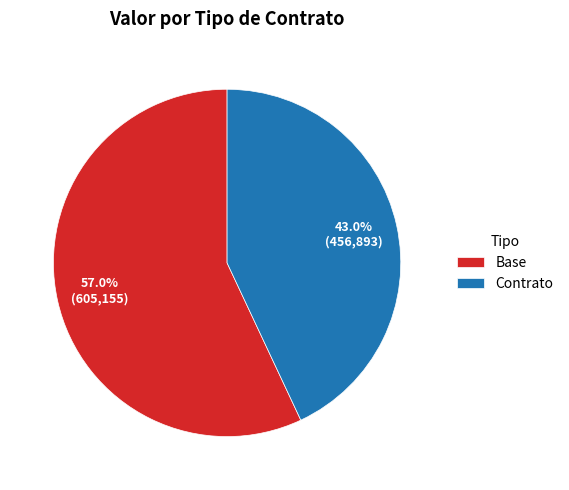

Which slice represents more than half of the pie?

Base